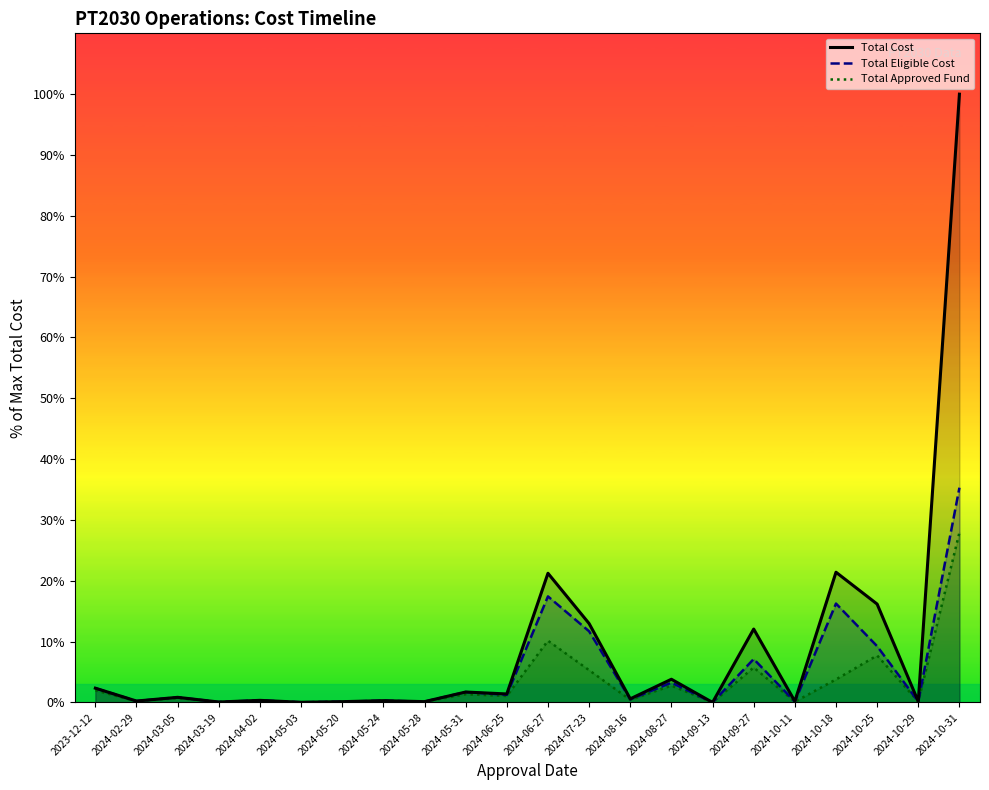

Which series has the widest spread of values?

Total Cost